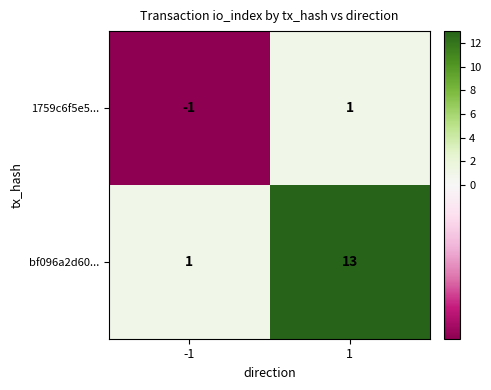

Reading left to right, extract all data points from this chart.

1759c6f5e5...: -1=-1	1=1
bf096a2d60...: -1=1	1=13